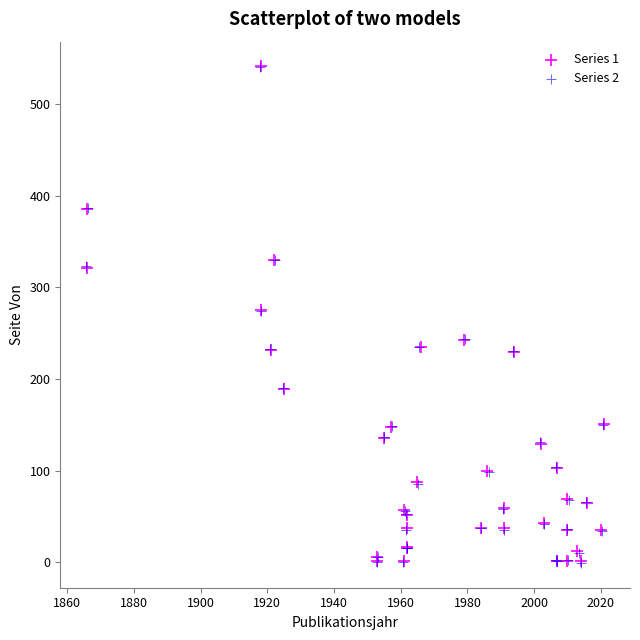

What are all the series names shown in the legend?

Series 1, Series 2